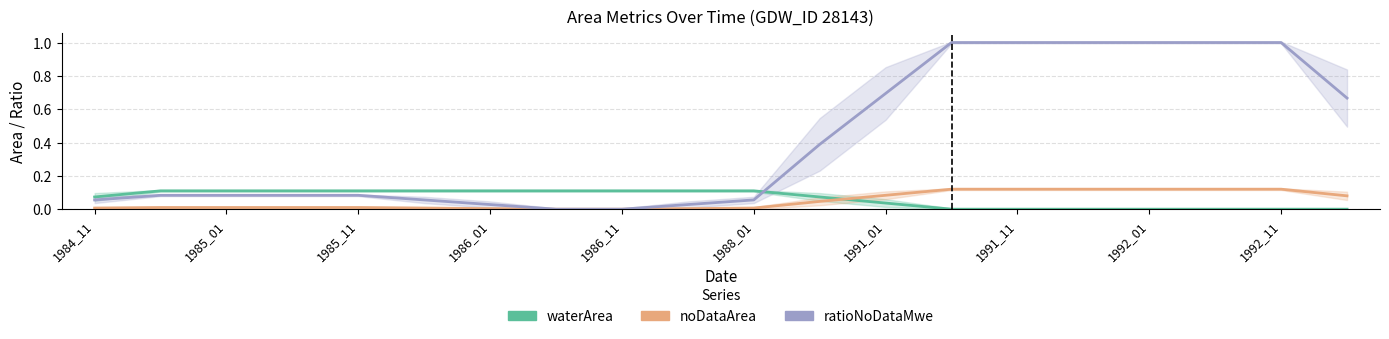

Count the number of data series in this chart.

3